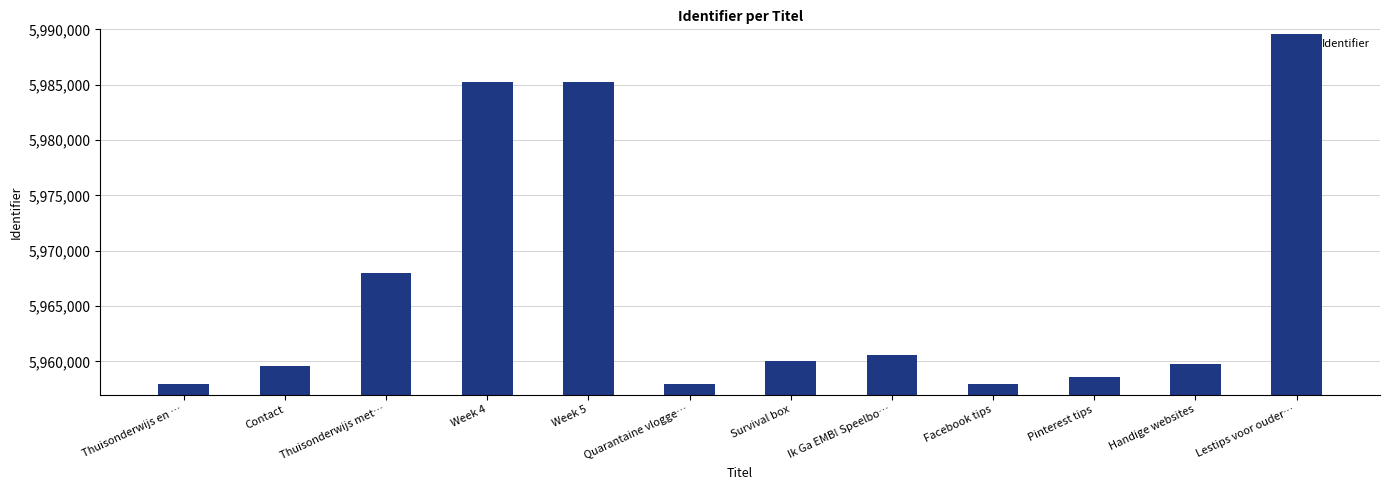

What position from the left is Thuisonderwijs met…?

3